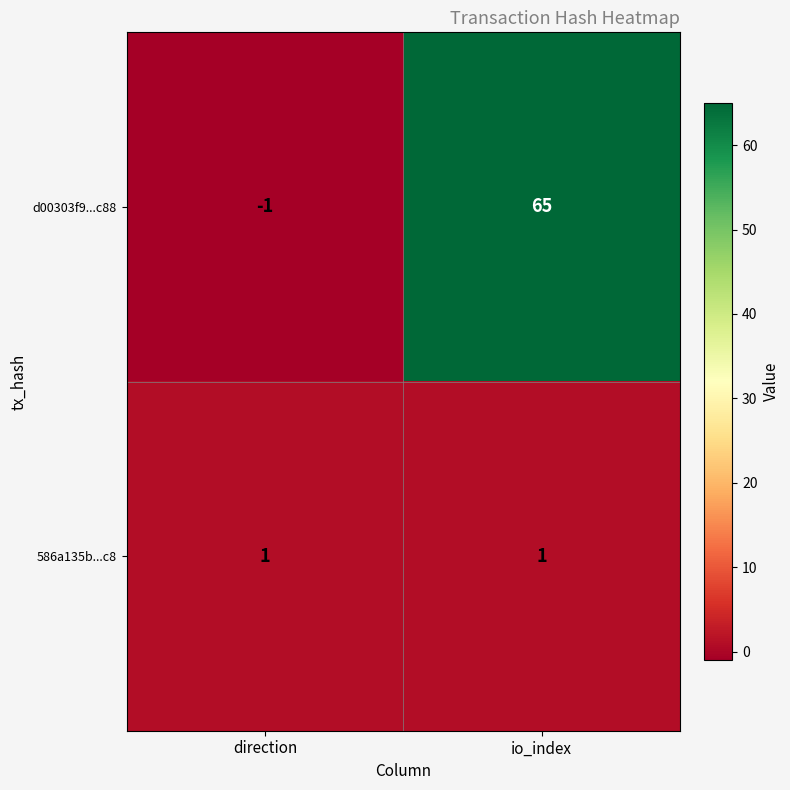

What is the maximum value shown in the chart?

65